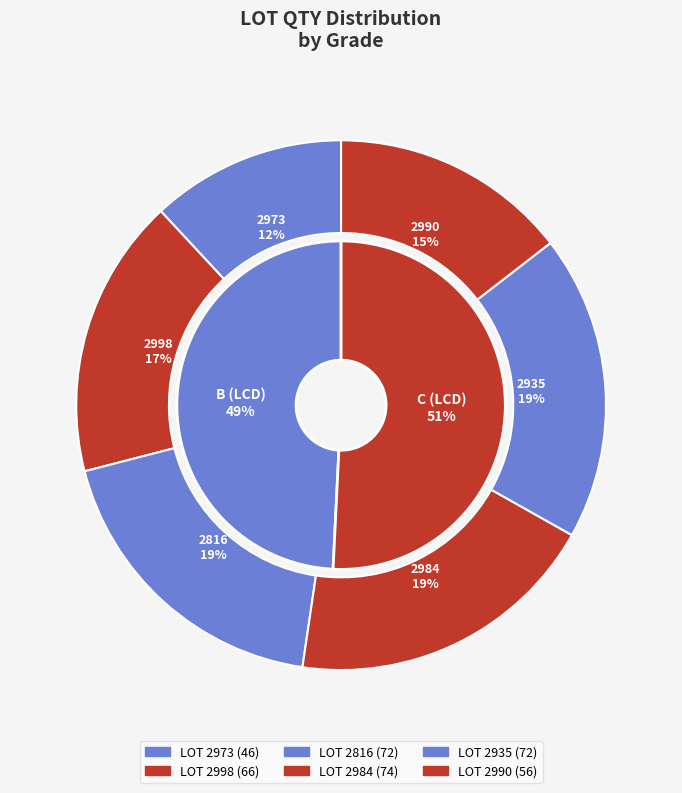

To the nearest percent, what is the average slice percentage?

17%